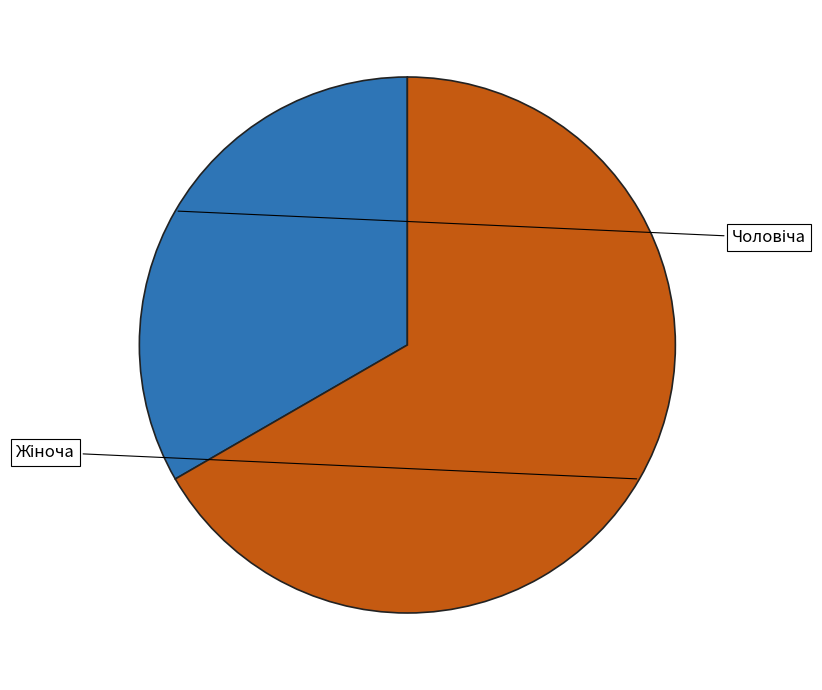

What is the total percentage of Чоловіча and Жіноча?

100.0%